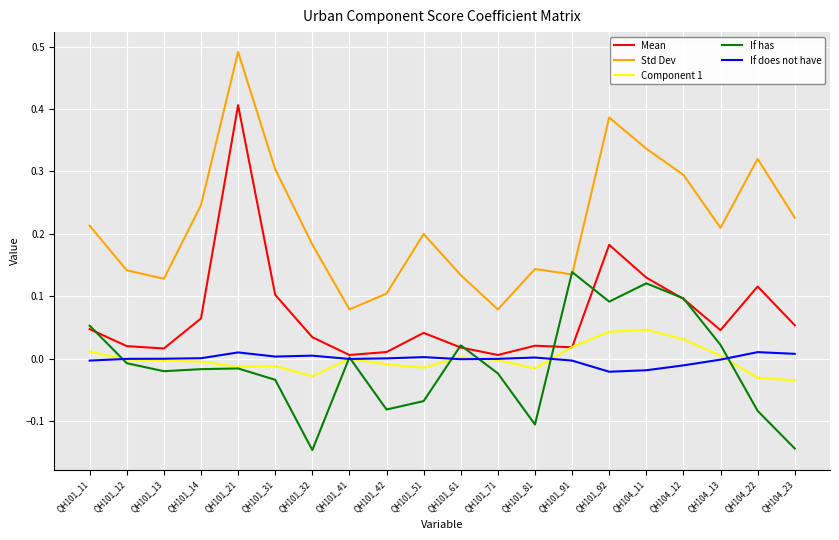

Rank the series by their maximum value, from highest to lowest.

Std Dev, Mean, If has, Component 1, If does not have